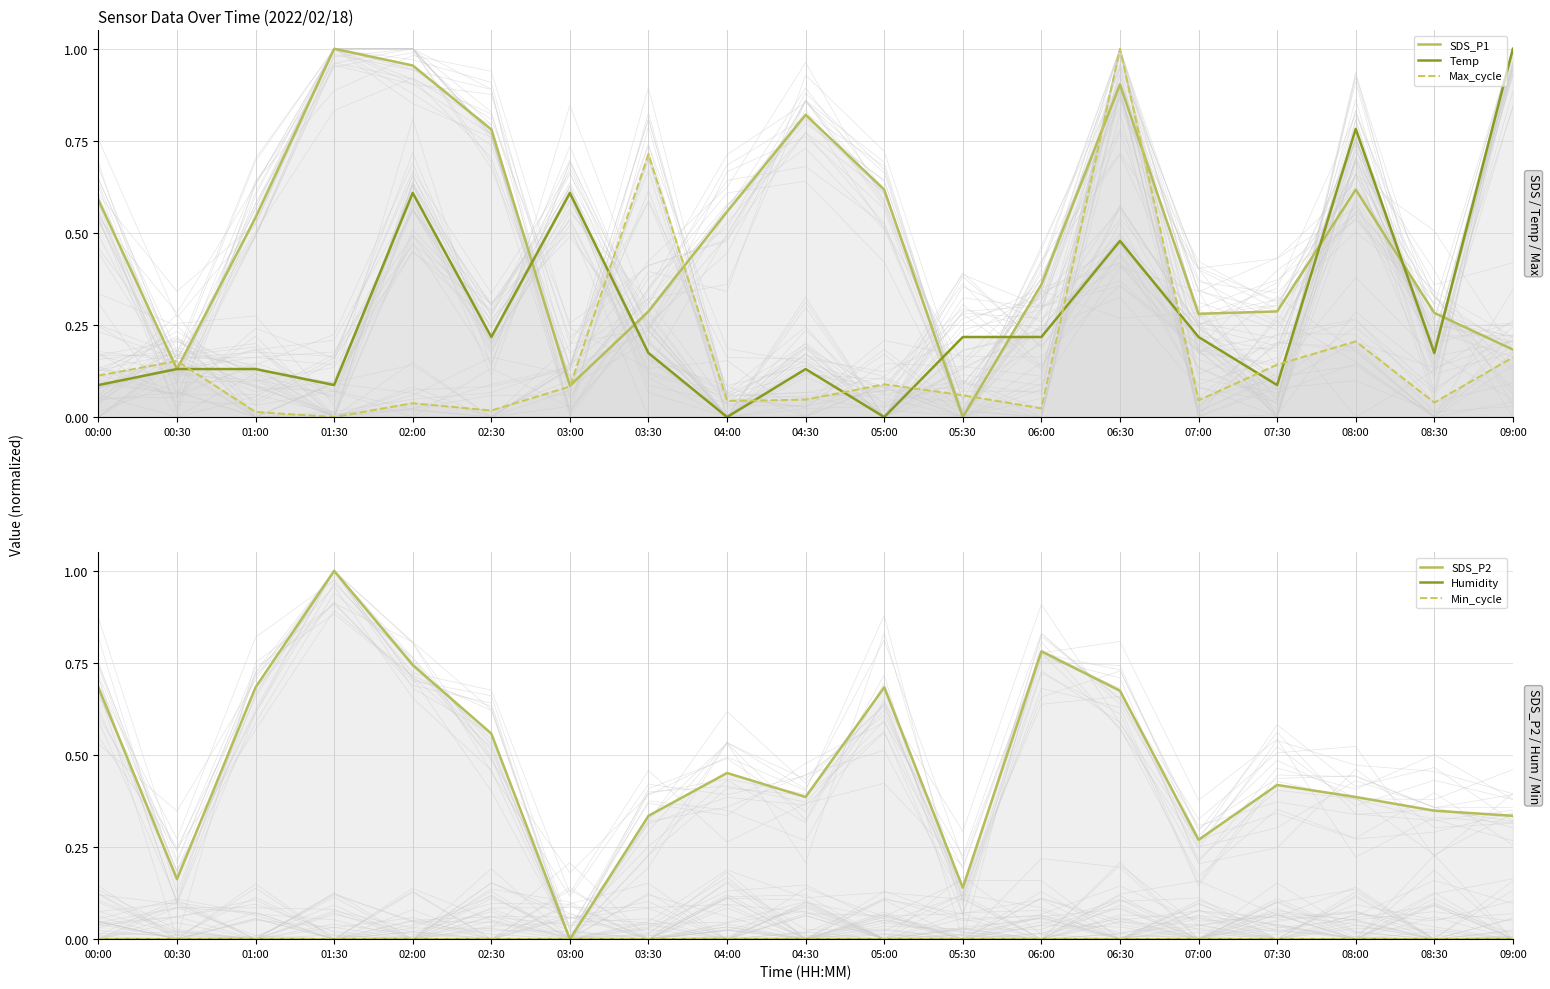

True or false: Min_cycle and SDS_P2 intersect in this chart.

False